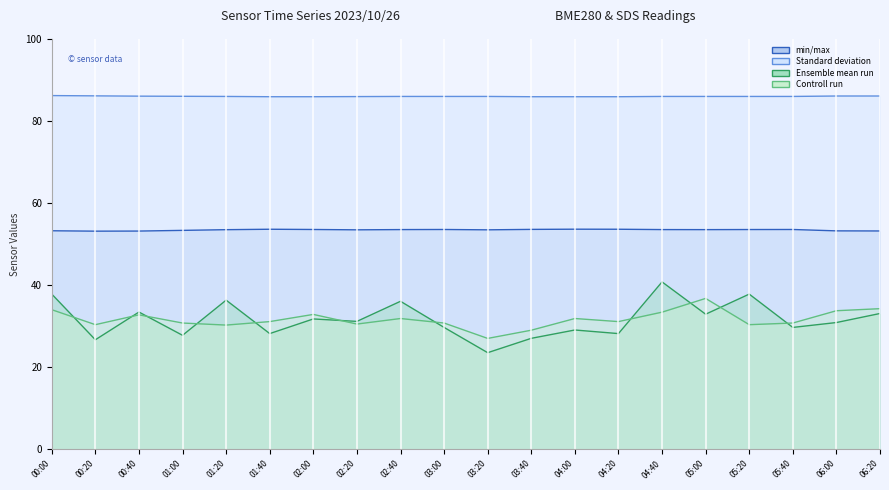

What is the value of the BME280_humidity point at the 5th from the left?

53.5